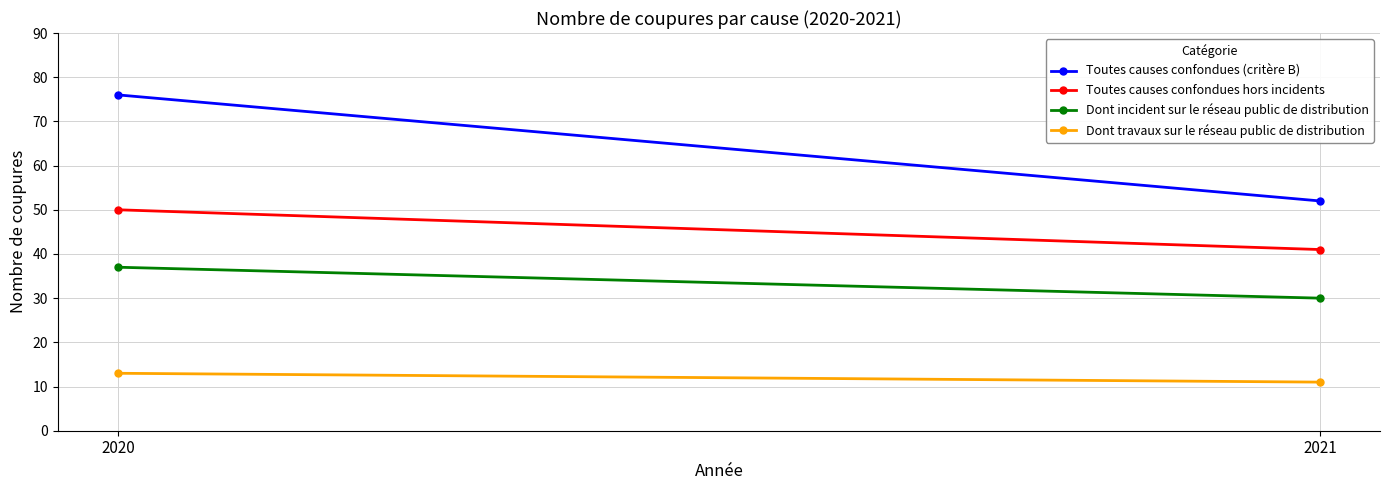

Reading right to left, transcribe all the data shown in this chart.

Toutes causes confondues (critère B): 2021=52	2020=76
Toutes causes confondues hors incidents: 2021=41	2020=50
Dont incident sur le réseau public de distribution: 2021=30	2020=37
Dont travaux sur le réseau public de distribution: 2021=11	2020=13